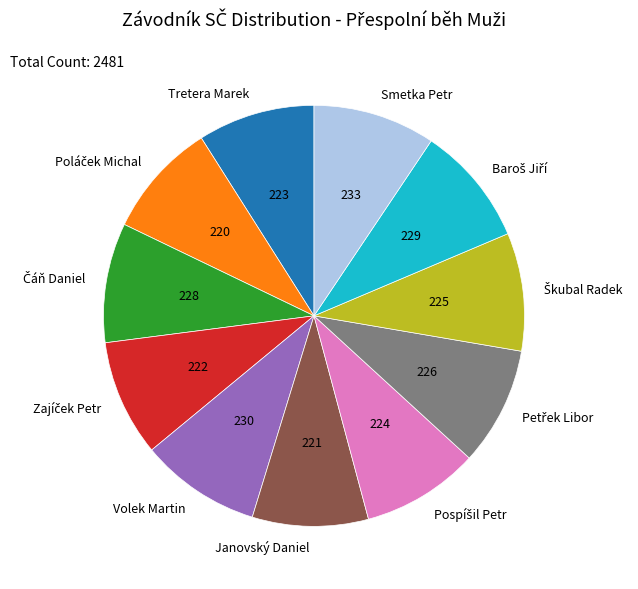

Is there a majority slice in this chart?

No